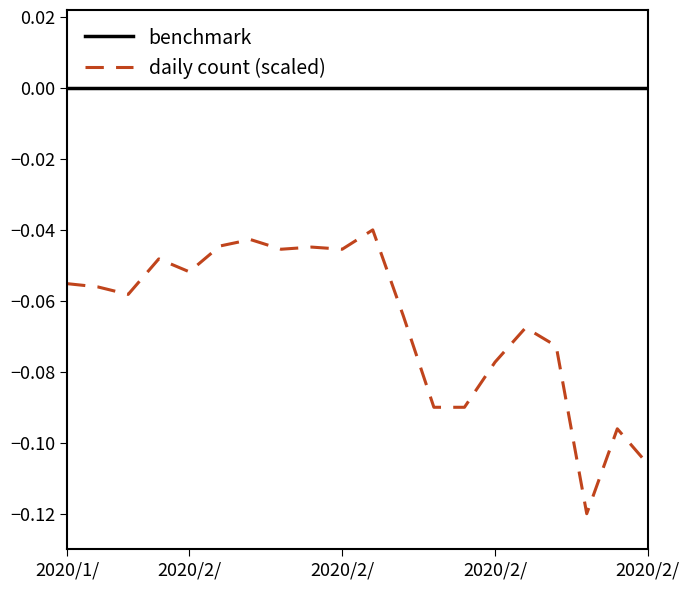

Which series has the largest range (max minus min)?

daily count (scaled)